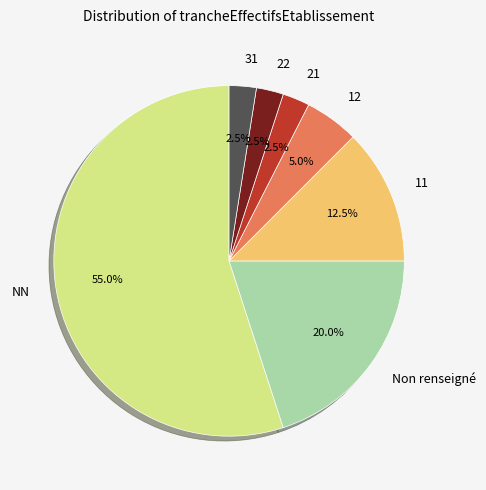

Which has a higher value, 31 or NN?

NN